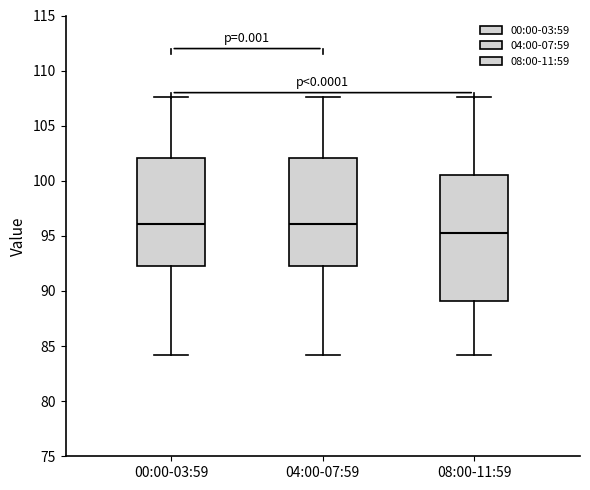

Which box is the tallest, from its lower edge to its upper edge?

08:00-11:59